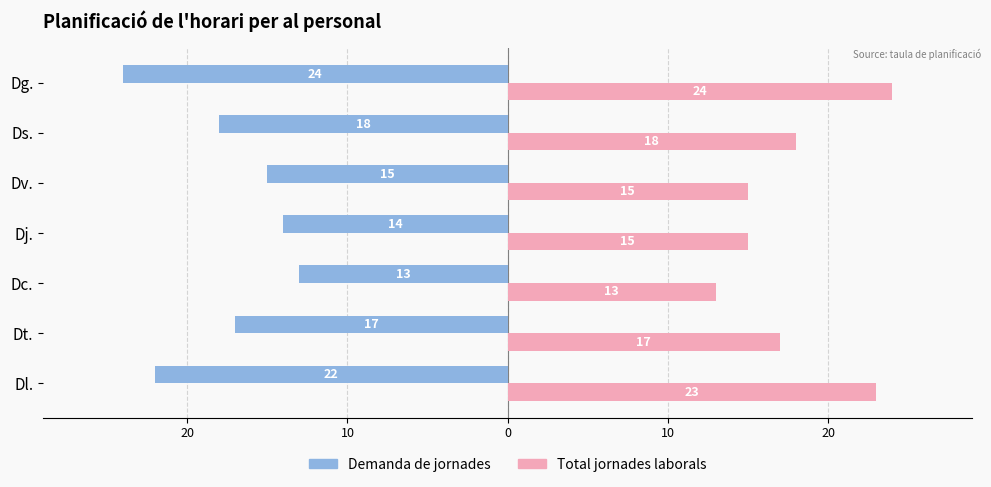

What is the value of the Total jornades laborals bar at the 4th from the left?

15